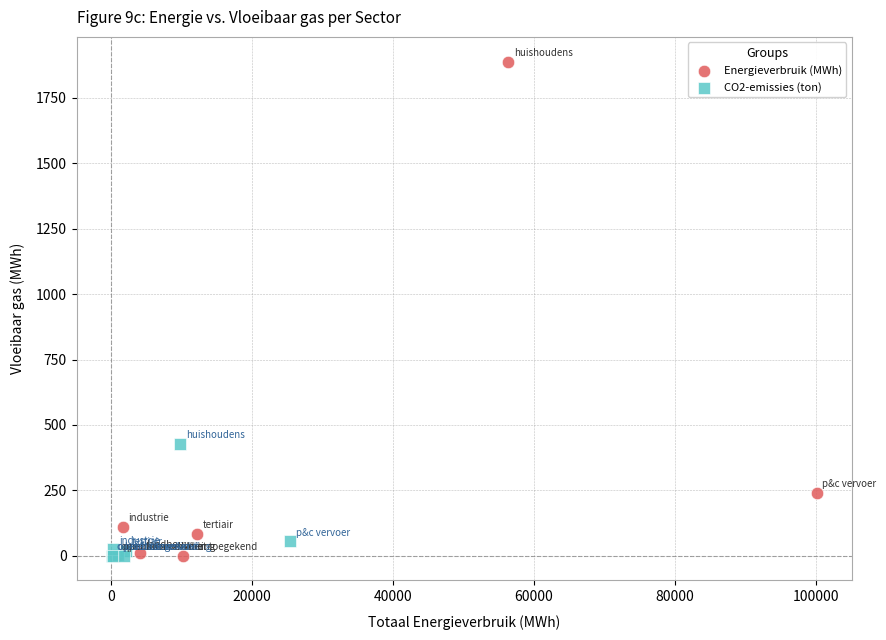

What are all the series names shown in the legend?

Energieverbruik (MWh), CO2-emissies (ton)